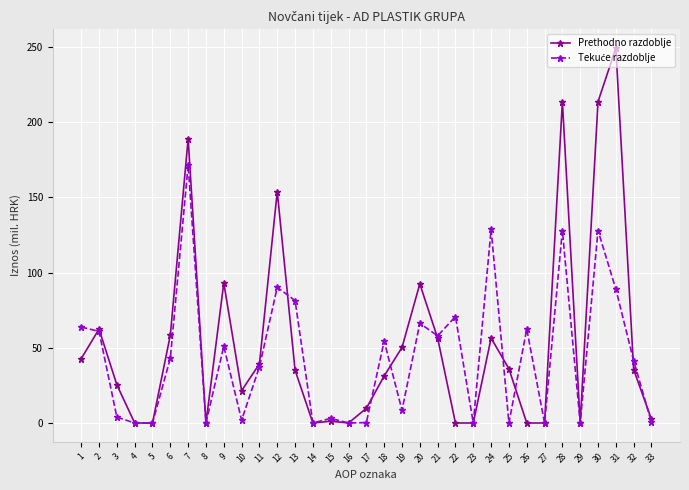

What is the sum of all Prethodno razdoblje values?

1768.7